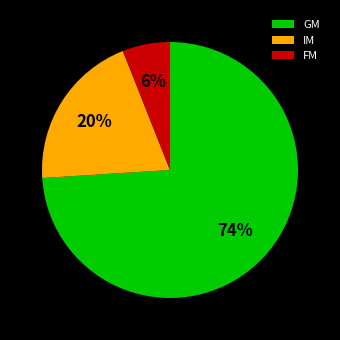

Approximately how many times larger is the value at GM compared to FM?

12.3